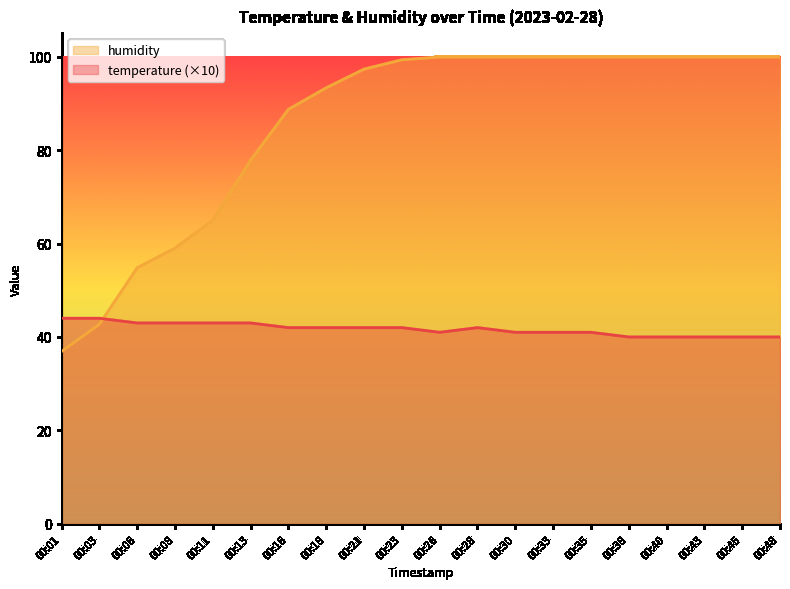

Which series has the largest range (max minus min)?

humidity